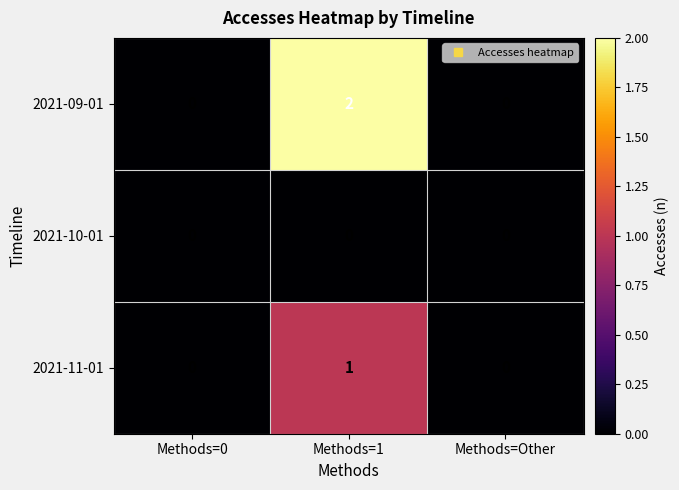

At which category is the sum across all series the highest?

Methods=1